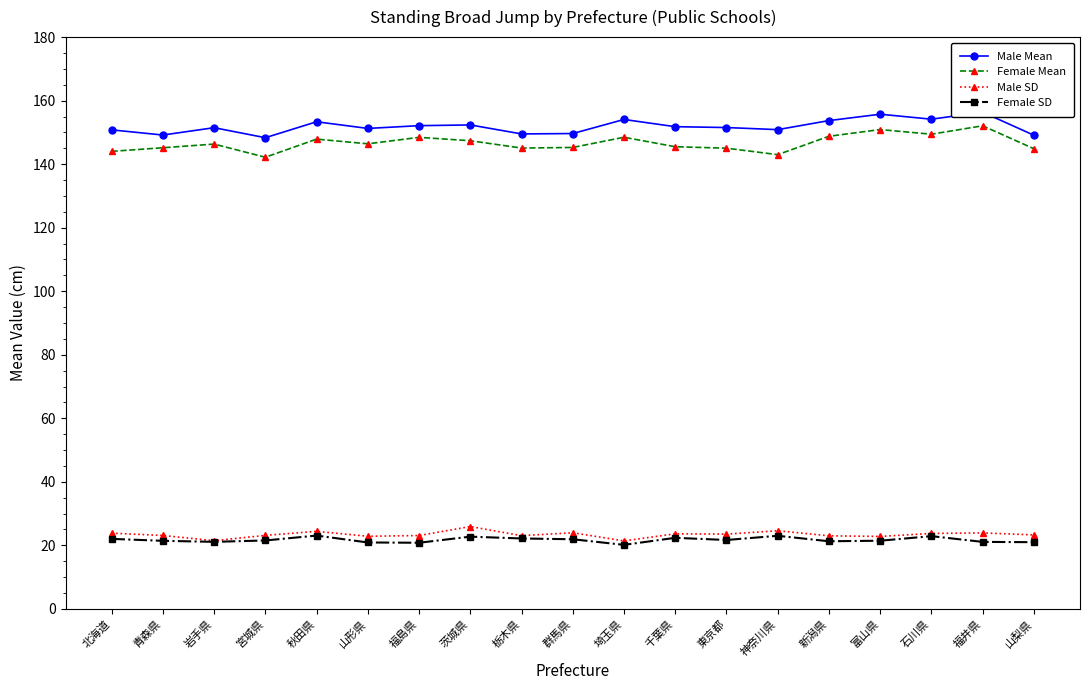

Count the number of categories in the chart.

19